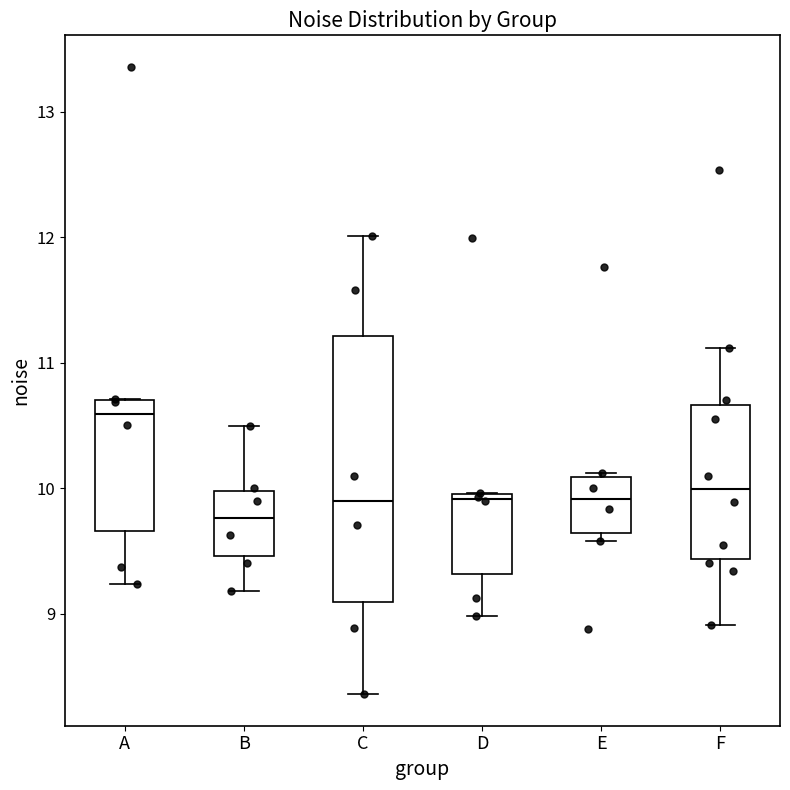

Which box's median line is the highest?

A